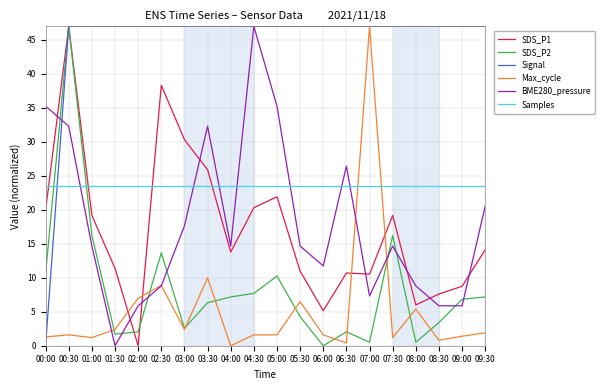

What are all the series names shown in the legend?

SDS_P1, SDS_P2, Signal, Max_cycle, BME280_pressure, Samples